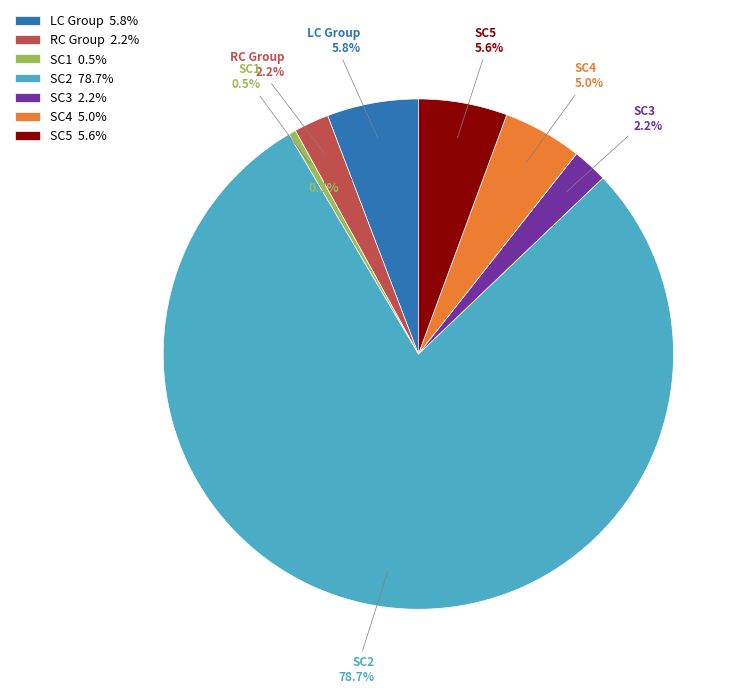

Is it true that LC4 is 10% of the pie?

False